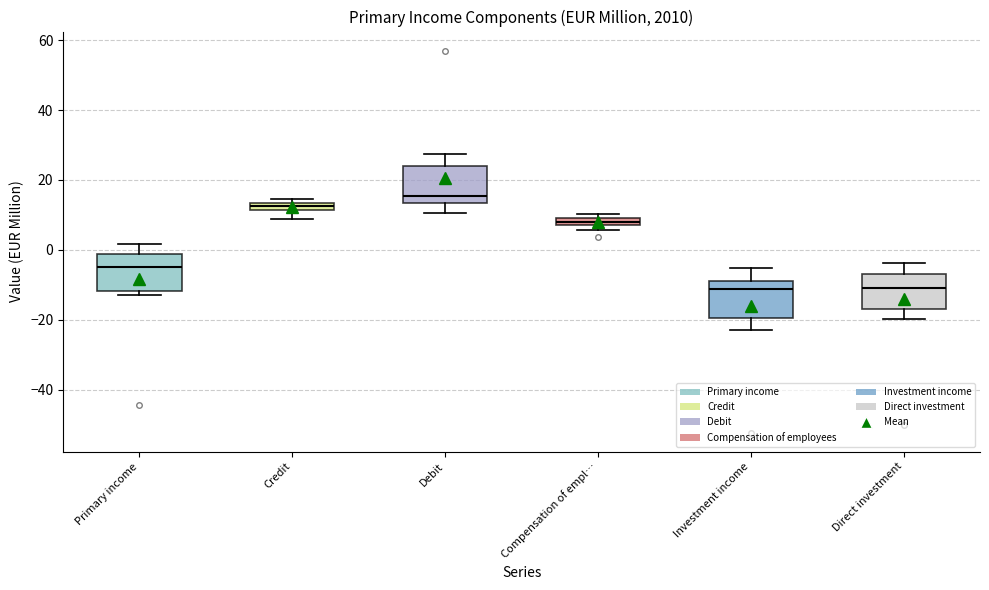

Where is the upper edge of the box for Direct investment on the y-axis? The values are not printed on the chart, so give them approximately, as read against the axis.

-6